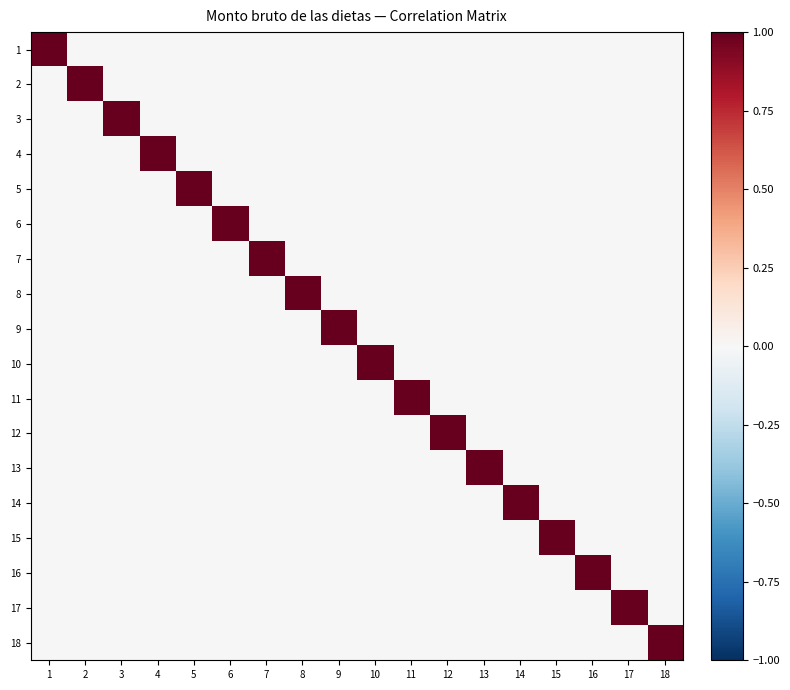

Reading right to left, extract all data points from this chart.

1: 18=0	17=0	16=0	15=0	14=0	13=0	12=0	11=0	10=0	9=0	8=0	7=0	6=0	5=0	4=0	3=0	2=0	1=1
2: 18=0	17=0	16=0	15=0	14=0	13=0	12=0	11=0	10=0	9=0	8=0	7=0	6=0	5=0	4=0	3=0	2=1	1=0
3: 18=0	17=0	16=0	15=0	14=0	13=0	12=0	11=0	10=0	9=0	8=0	7=0	6=0	5=0	4=0	3=1	2=0	1=0
4: 18=0	17=0	16=0	15=0	14=0	13=0	12=0	11=0	10=0	9=0	8=0	7=0	6=0	5=0	4=1	3=0	2=0	1=0
5: 18=0	17=0	16=0	15=0	14=0	13=0	12=0	11=0	10=0	9=0	8=0	7=0	6=0	5=1	4=0	3=0	2=0	1=0
6: 18=0	17=0	16=0	15=0	14=0	13=0	12=0	11=0	10=0	9=0	8=0	7=0	6=1	5=0	4=0	3=0	2=0	1=0
7: 18=0	17=0	16=0	15=0	14=0	13=0	12=0	11=0	10=0	9=0	8=0	7=1	6=0	5=0	4=0	3=0	2=0	1=0
8: 18=0	17=0	16=0	15=0	14=0	13=0	12=0	11=0	10=0	9=0	8=1	7=0	6=0	5=0	4=0	3=0	2=0	1=0
9: 18=0	17=0	16=0	15=0	14=0	13=0	12=0	11=0	10=0	9=1	8=0	7=0	6=0	5=0	4=0	3=0	2=0	1=0
10: 18=0	17=0	16=0	15=0	14=0	13=0	12=0	11=0	10=1	9=0	8=0	7=0	6=0	5=0	4=0	3=0	2=0	1=0
11: 18=0	17=0	16=0	15=0	14=0	13=0	12=0	11=1	10=0	9=0	8=0	7=0	6=0	5=0	4=0	3=0	2=0	1=0
12: 18=0	17=0	16=0	15=0	14=0	13=0	12=1	11=0	10=0	9=0	8=0	7=0	6=0	5=0	4=0	3=0	2=0	1=0
13: 18=0	17=0	16=0	15=0	14=0	13=1	12=0	11=0	10=0	9=0	8=0	7=0	6=0	5=0	4=0	3=0	2=0	1=0
14: 18=0	17=0	16=0	15=0	14=1	13=0	12=0	11=0	10=0	9=0	8=0	7=0	6=0	5=0	4=0	3=0	2=0	1=0
15: 18=0	17=0	16=0	15=1	14=0	13=0	12=0	11=0	10=0	9=0	8=0	7=0	6=0	5=0	4=0	3=0	2=0	1=0
16: 18=0	17=0	16=1	15=0	14=0	13=0	12=0	11=0	10=0	9=0	8=0	7=0	6=0	5=0	4=0	3=0	2=0	1=0
17: 18=0	17=1	16=0	15=0	14=0	13=0	12=0	11=0	10=0	9=0	8=0	7=0	6=0	5=0	4=0	3=0	2=0	1=0
18: 18=1	17=0	16=0	15=0	14=0	13=0	12=0	11=0	10=0	9=0	8=0	7=0	6=0	5=0	4=0	3=0	2=0	1=0